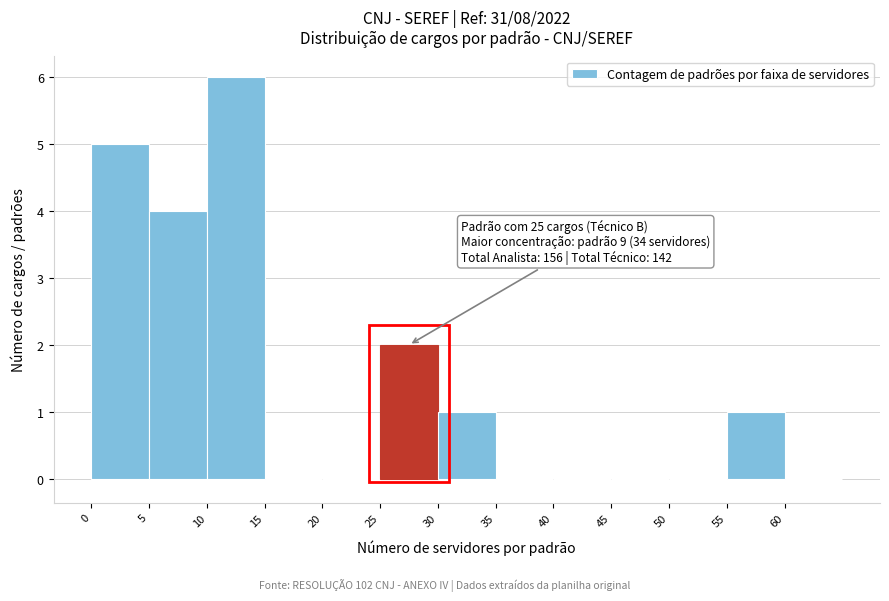

Which range on the x-axis has the tallest bar?

10 to 15